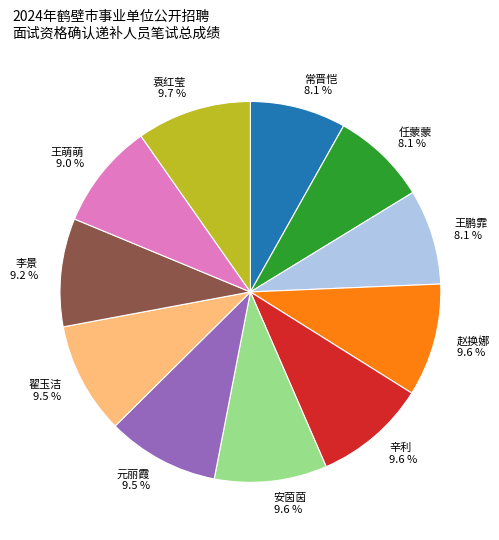

Between 辛利 and 任蒙蒙, which is larger?

辛利